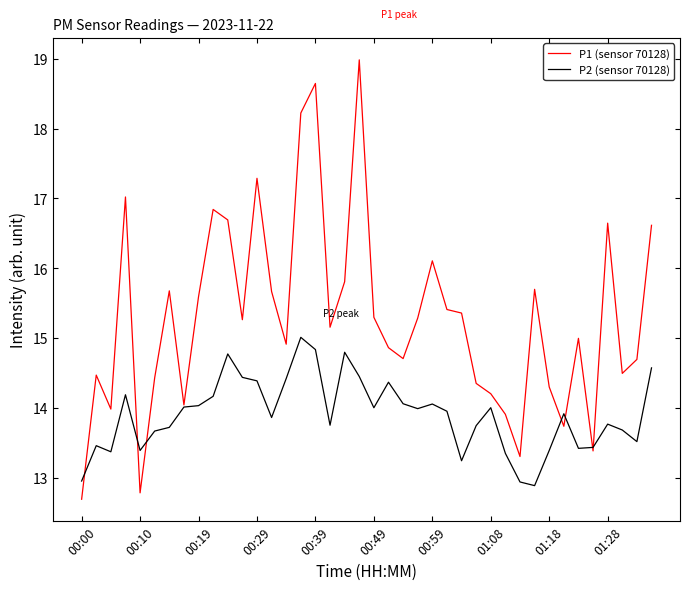

Which series has the largest total across all categories?

P1 (sensor 70128)